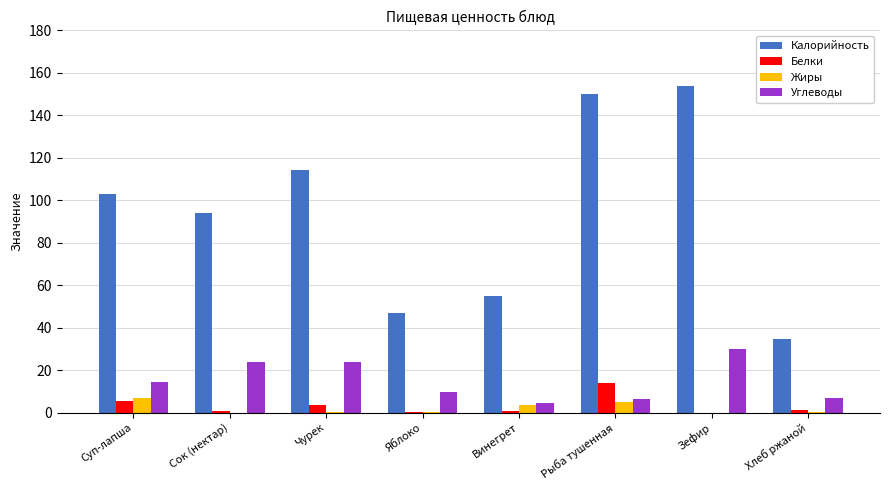

What is the highest value of the Калорийность series?

154.0